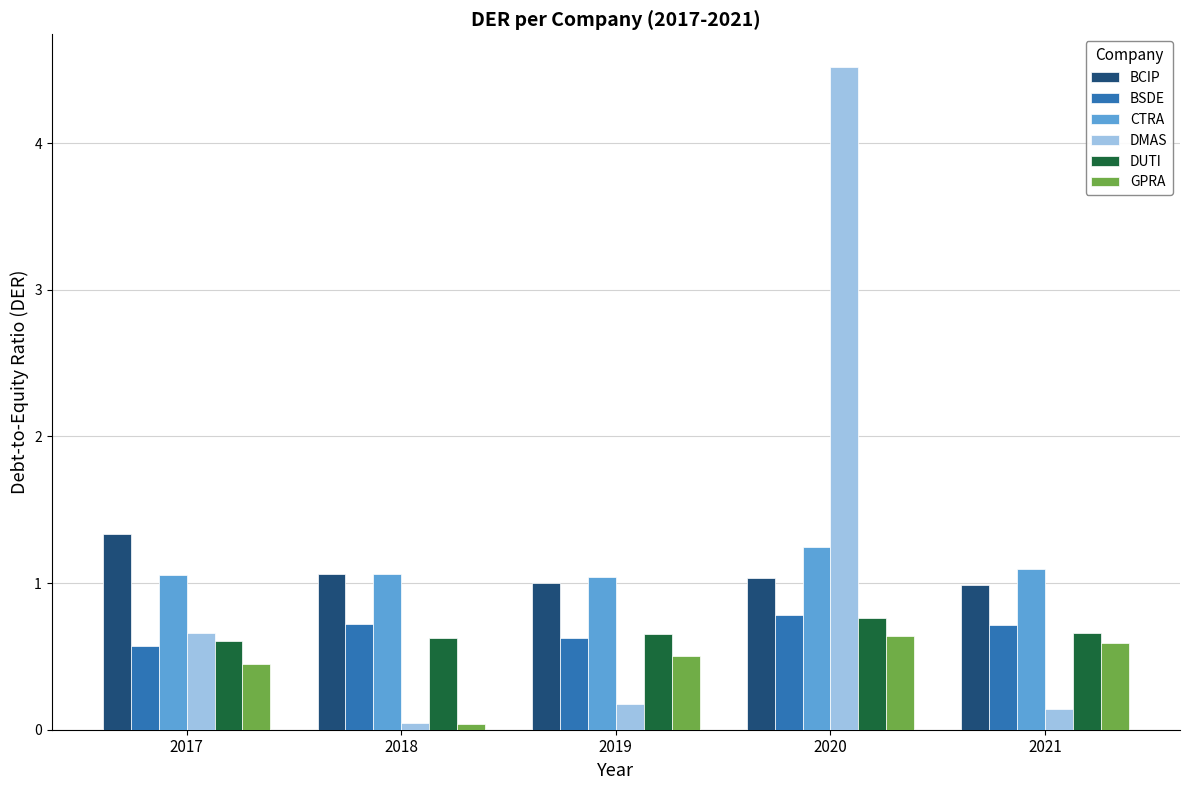

What is the value of the BSDE bar at the 3rd from the left?

0.6